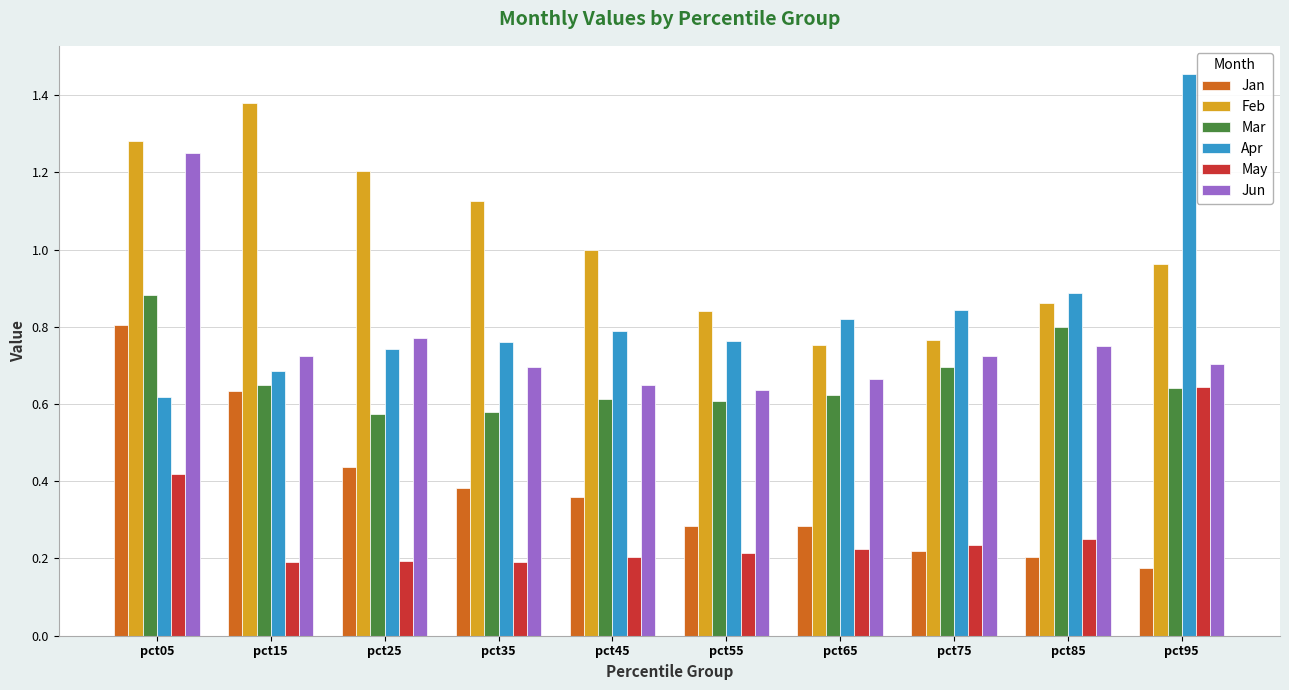

Which series has the widest spread of values?

Apr